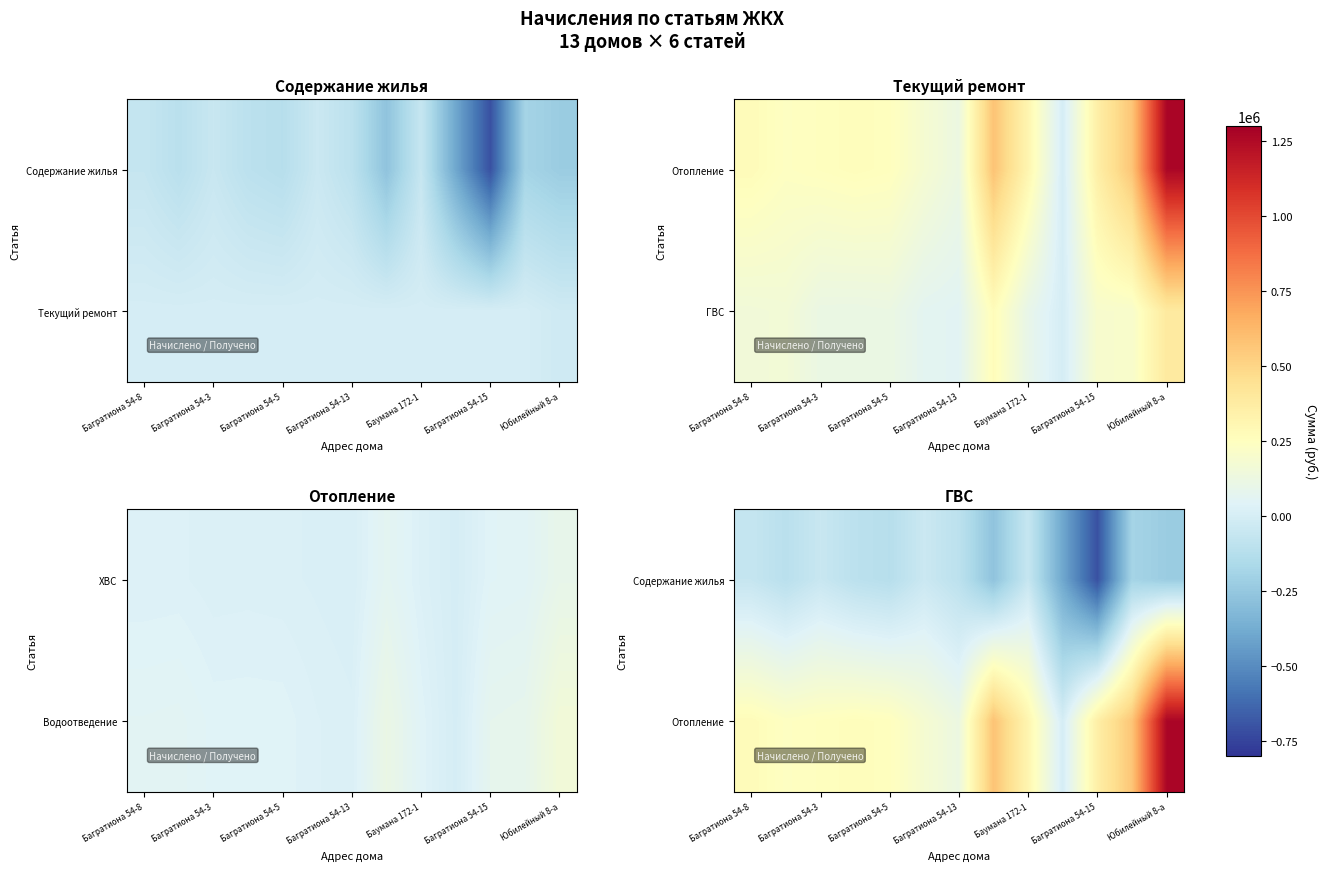

How many categories are shown in the chart?

13